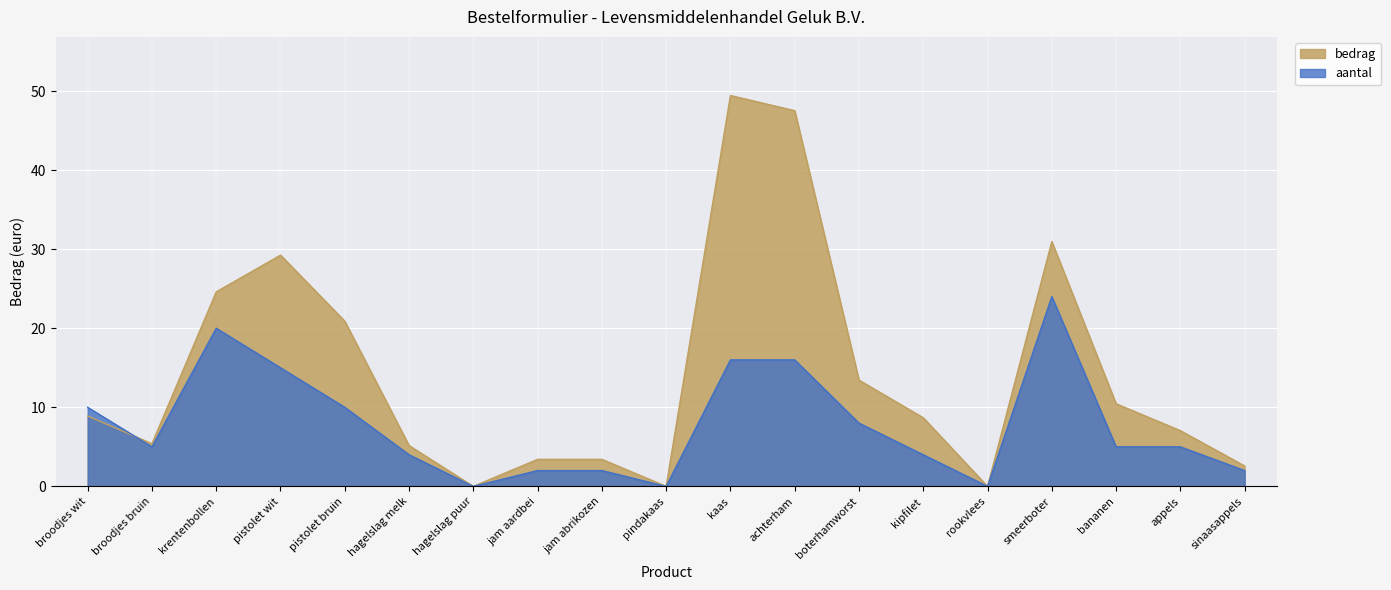

What is the spread (max minus min) of values at krentenbollen?

4.6